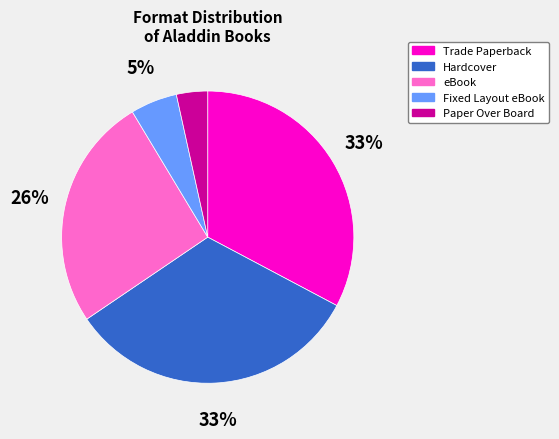

What percentage is the Hardcover slice, to the nearest percent?

33%